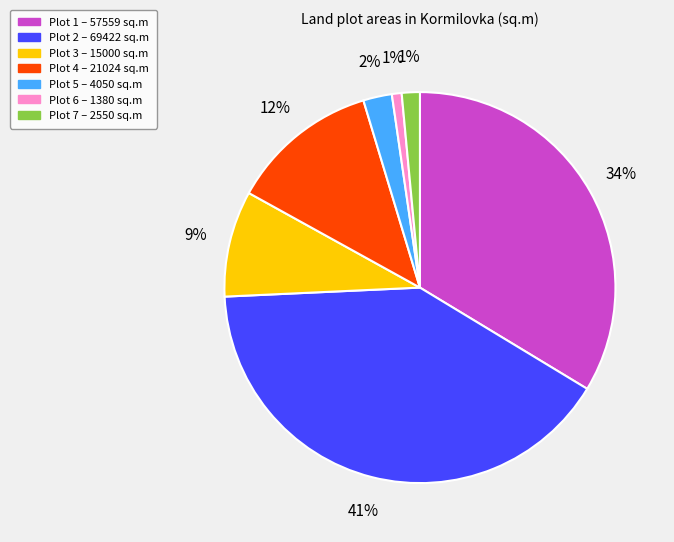

Is there any slice that represents more than half of the pie?

No